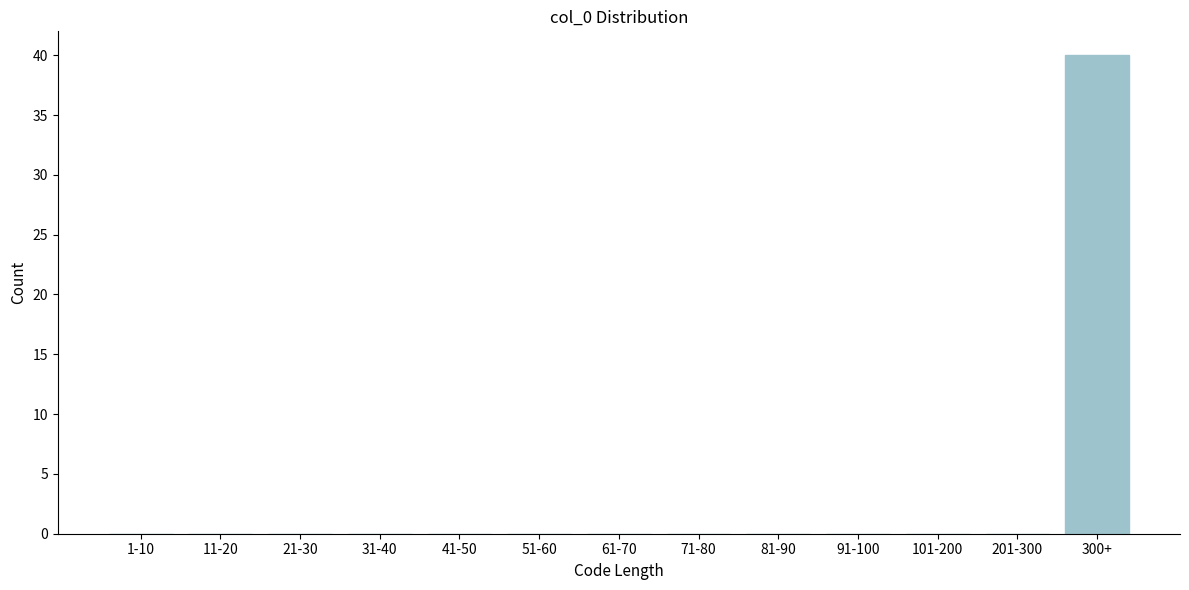

Reading right to left, list all the values displayed in this chart.

300+=40	201-300=0	101-200=0	91-100=0	81-90=0	71-80=0	61-70=0	51-60=0	41-50=0	31-40=0	21-30=0	11-20=0	1-10=0